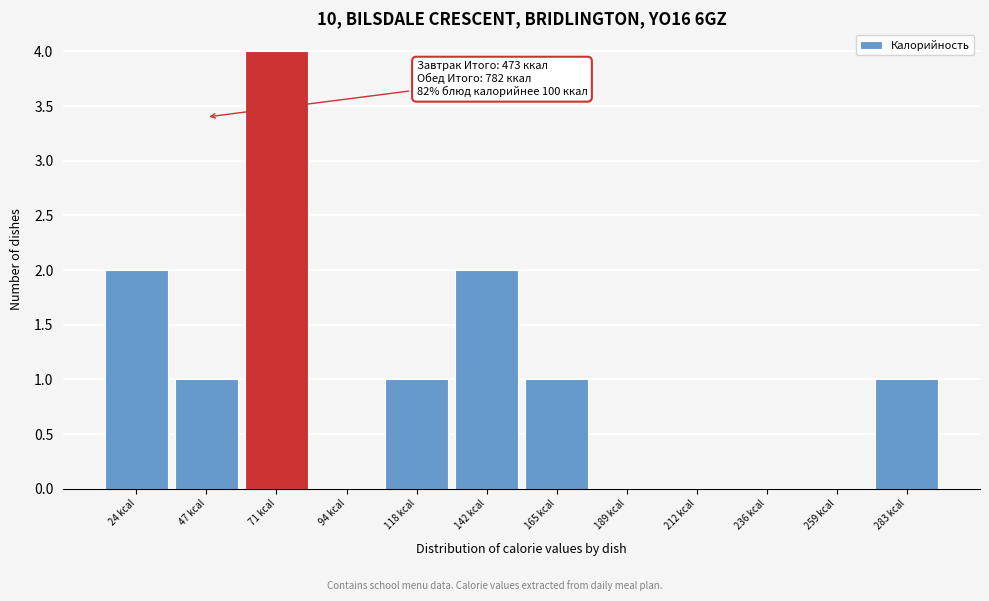

Over which range of the x-axis is the bar tallest?

60 to 85